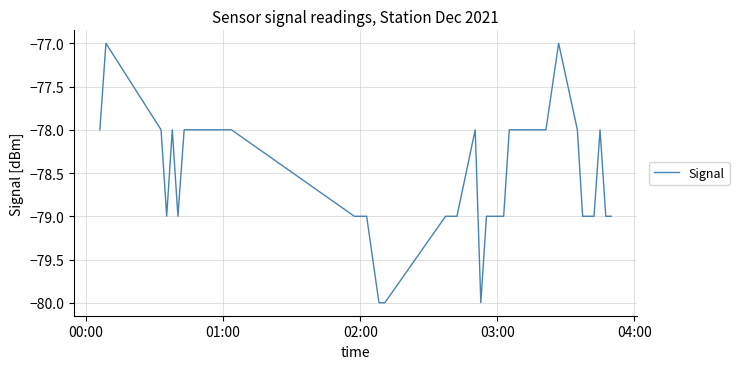

Does the chart have visible grid lines?

Yes